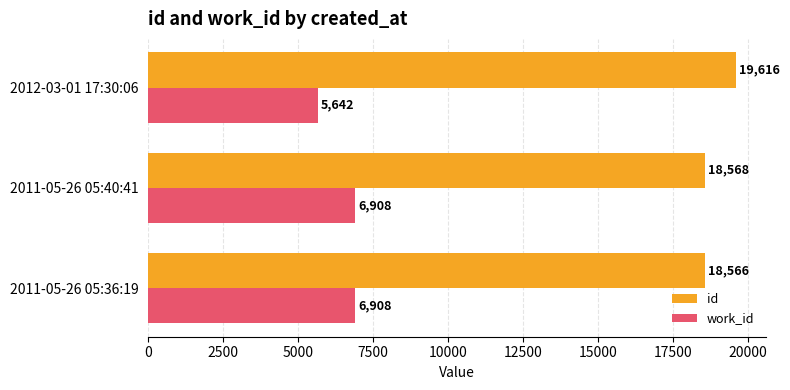

At how many categories does at least one series exceed 15238?

3